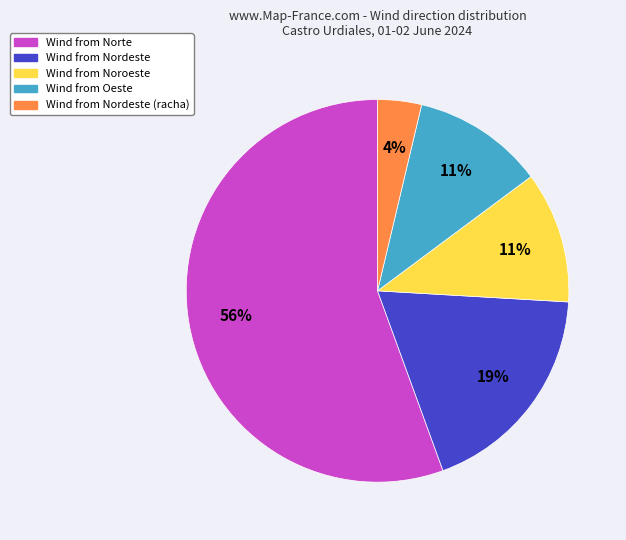

To the nearest percent, what is the average slice percentage?

20%